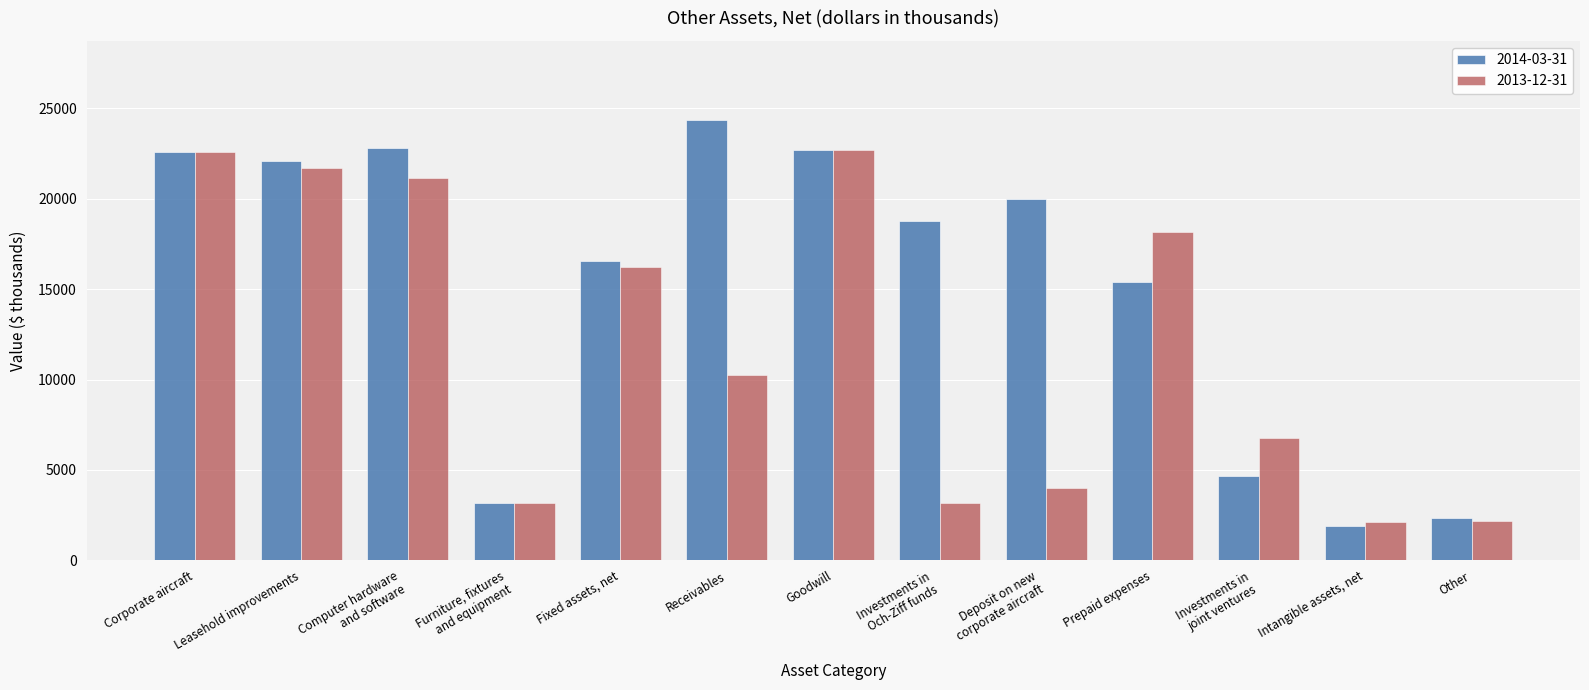

At which label does 2014-03-31 reach its minimum?

Intangible assets, net